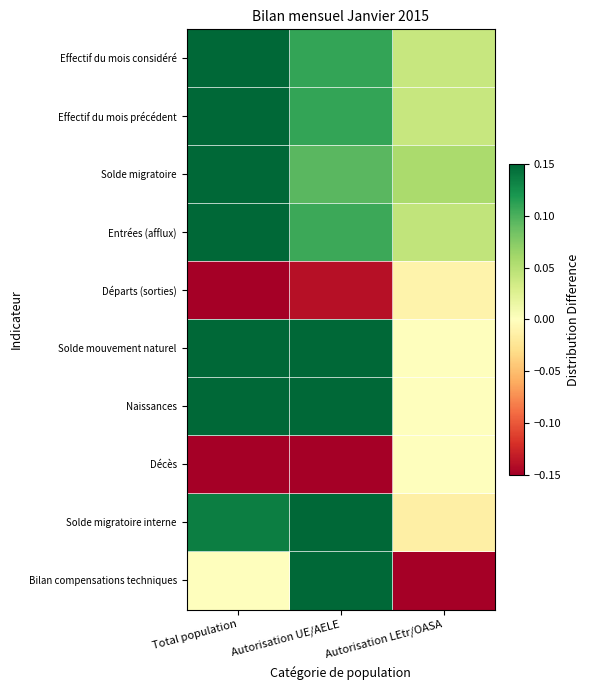

Between Autorisation UE/AELE and Total population, which is larger?

Total population